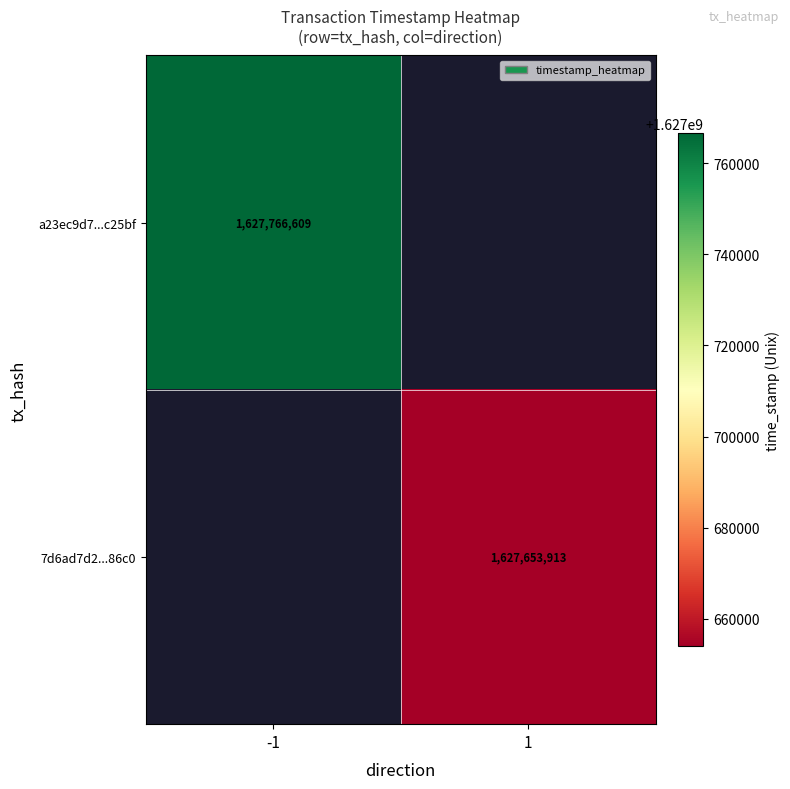

Is it true that a23ec9d7...c25bf equals 2202228077 at -1?

False